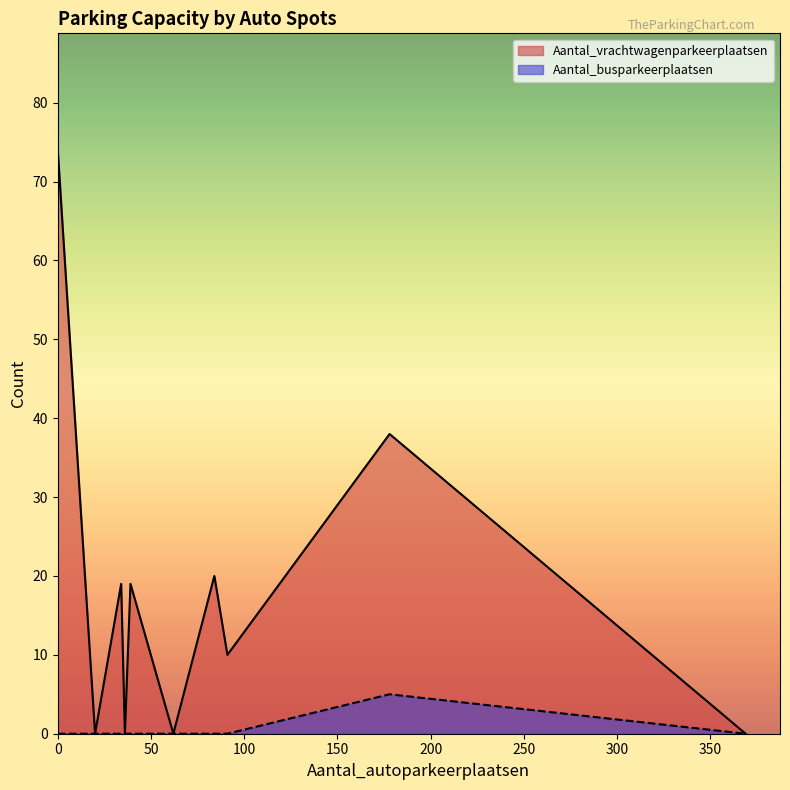

Is it true that Aantal_busparkeerplaatsen equals 0 at 39?

True